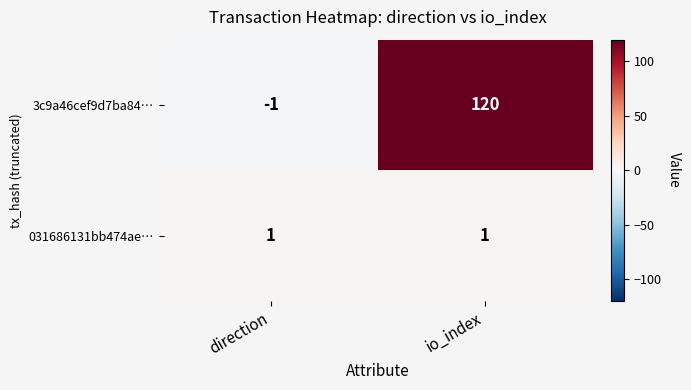

List the series in order of their peak value, lowest first.

031686131bb474ae…, 3c9a46cef9d7ba84…